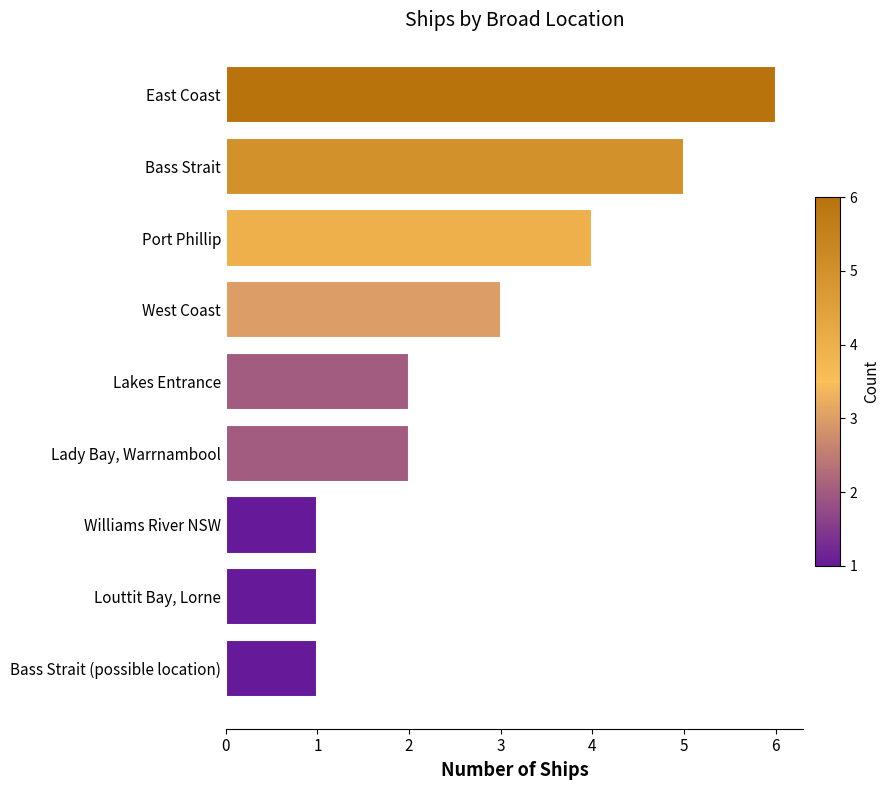

How many series are shown in this chart?

1